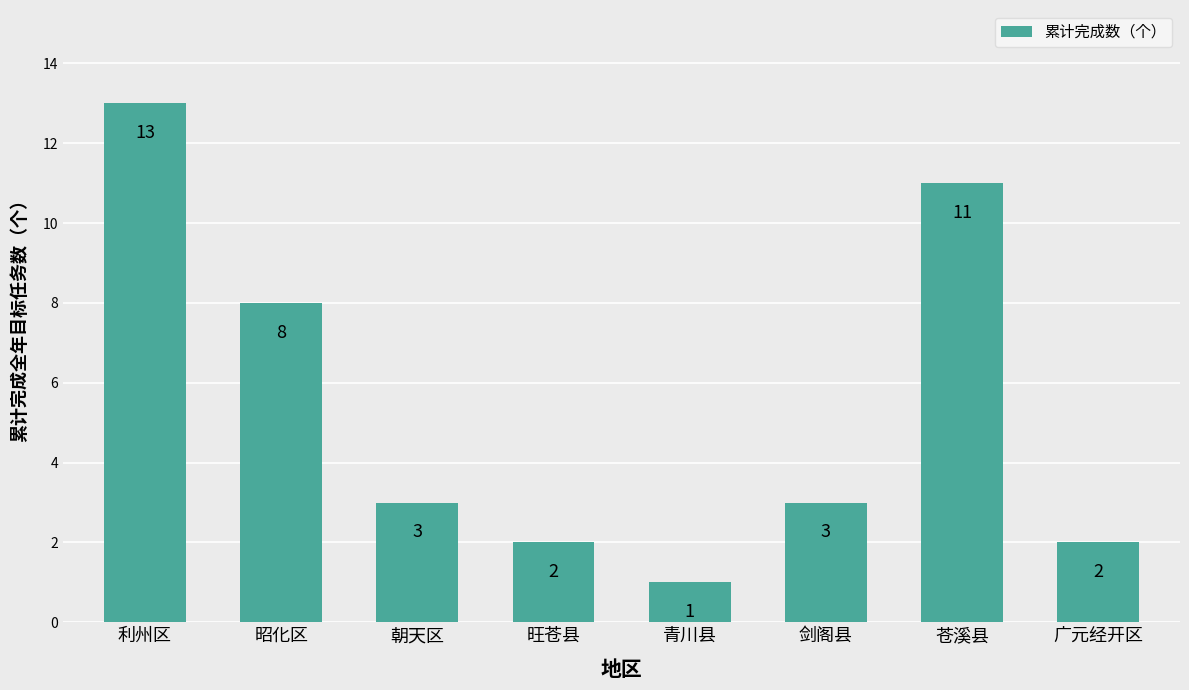

Reading right to left, extract all data points from this chart.

广元经开区=2	苍溪县=11	剑阁县=3	青川县=1	旺苍县=2	朝天区=3	昭化区=8	利州区=13